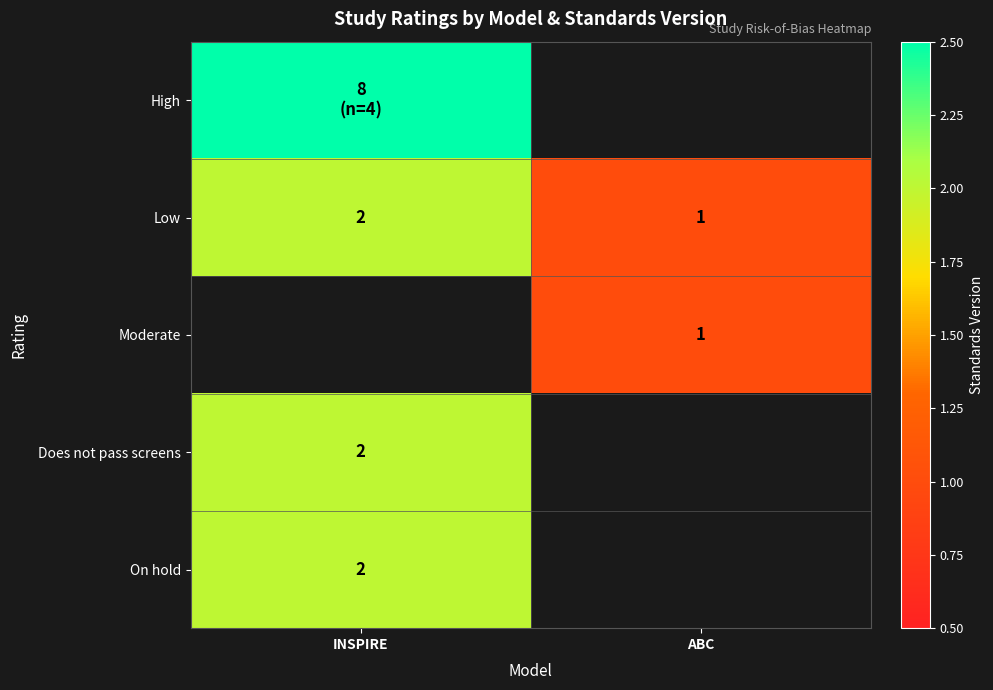

Which category has the lowest value in the Low series?

ABC